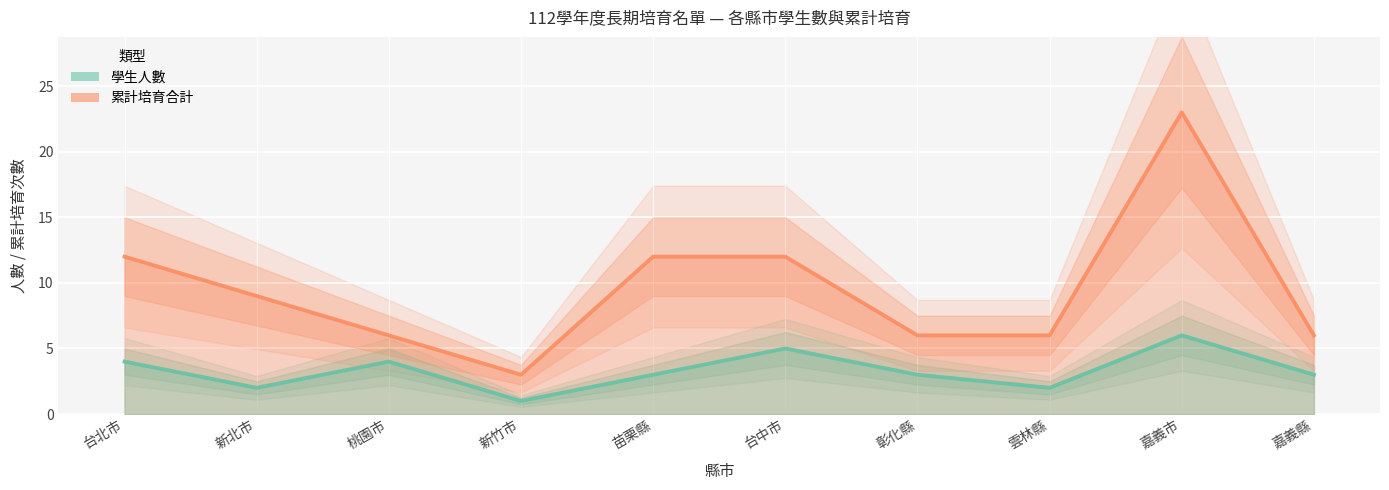

Which has a higher value, 台中市 or 新北市?

台中市